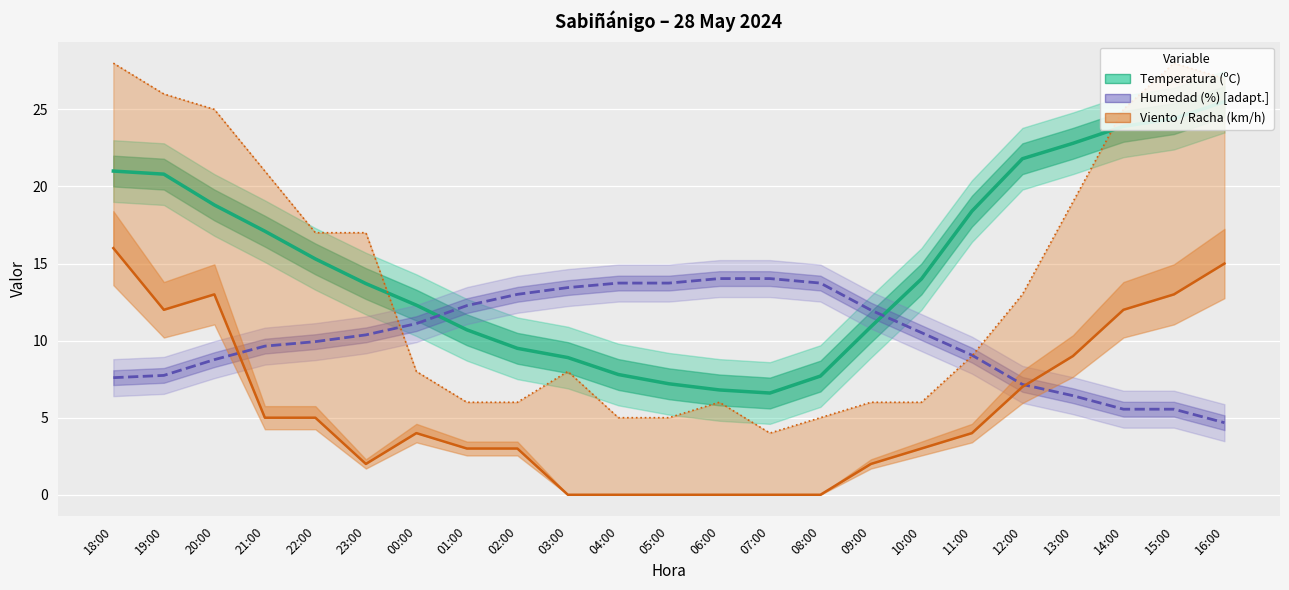

True or false: Velocidad viento (km/h) and Racha (km/h) intersect in this chart.

False